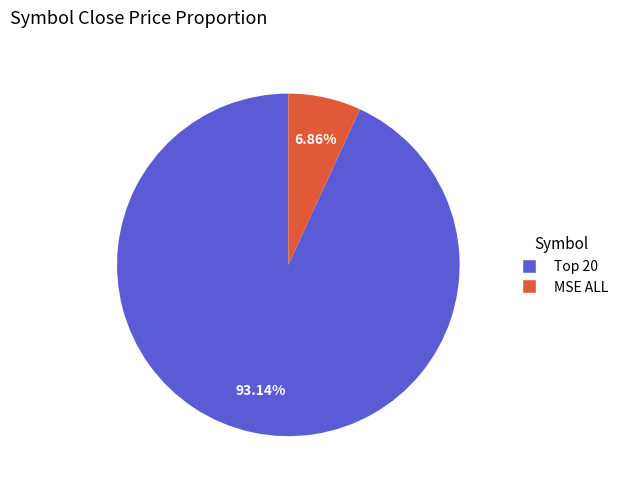

How much of the chart is everything except MSE ALL?

93.1%